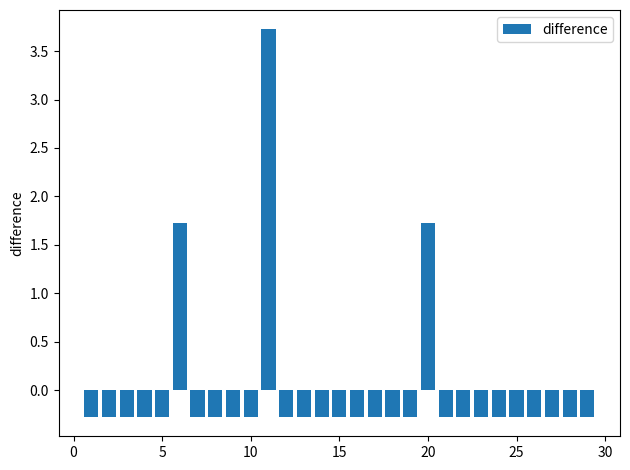

What is the maximum value shown in the chart?

3.7